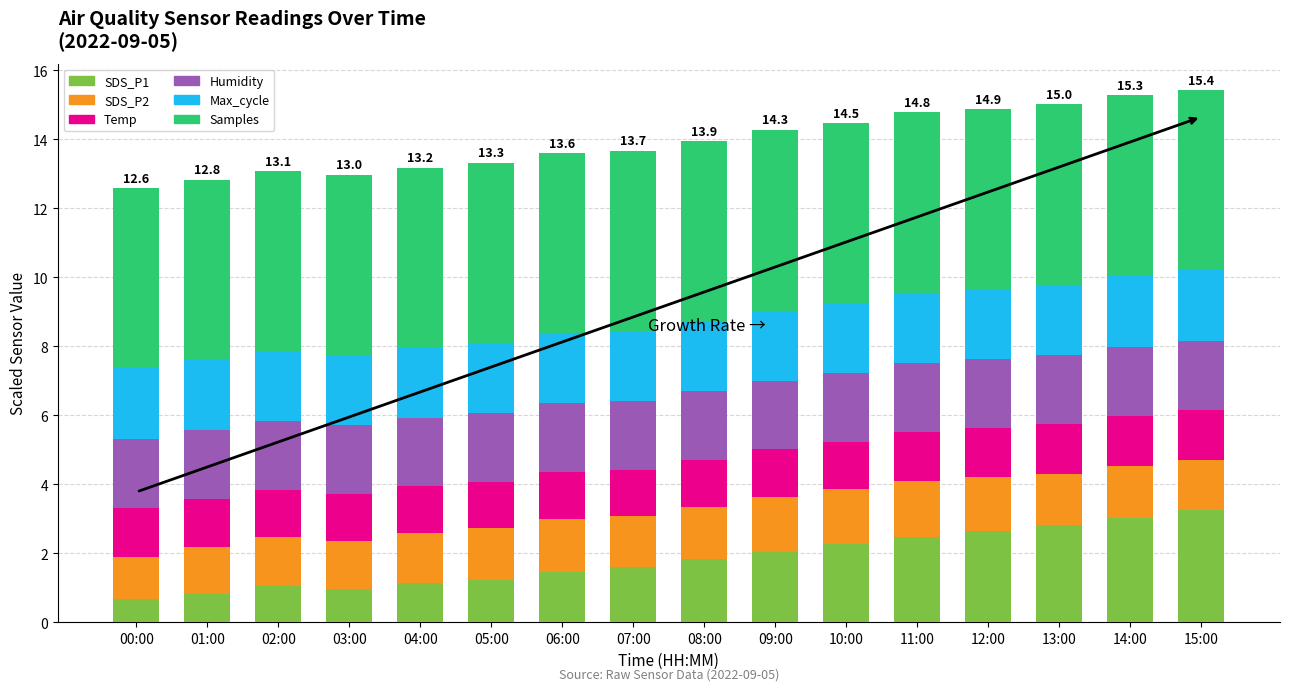

Is it true that SDS_P1 equals 1.4 at 06:00?

True